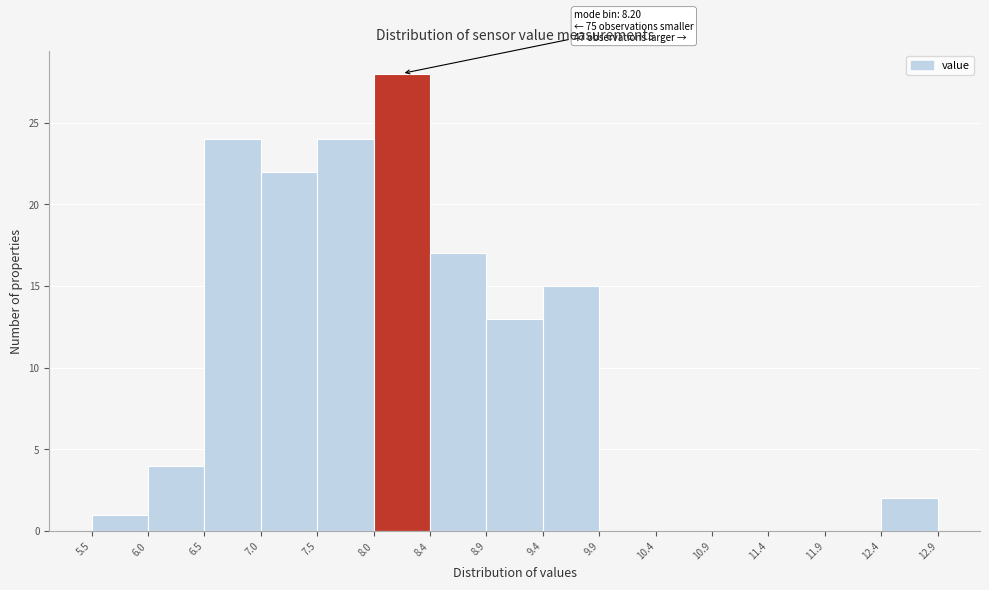

Which range on the x-axis has the tallest bar?

8.0 to 8.4